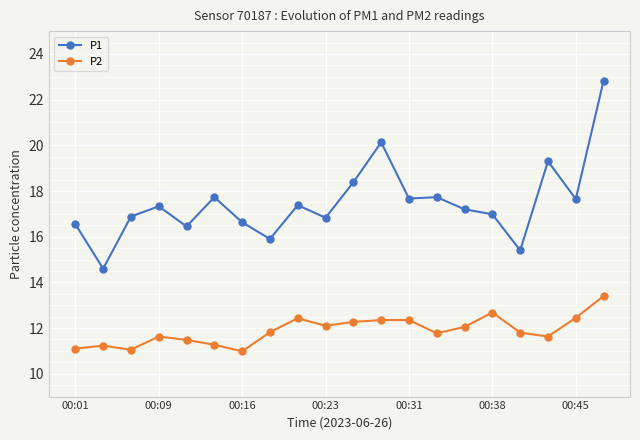

True or false: P1 and P2 intersect in this chart.

False